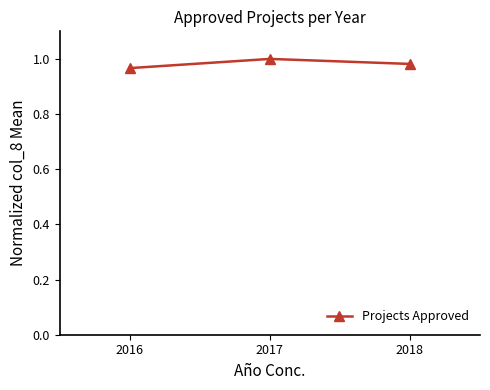

Which label corresponds to the largest value in the chart?

2017